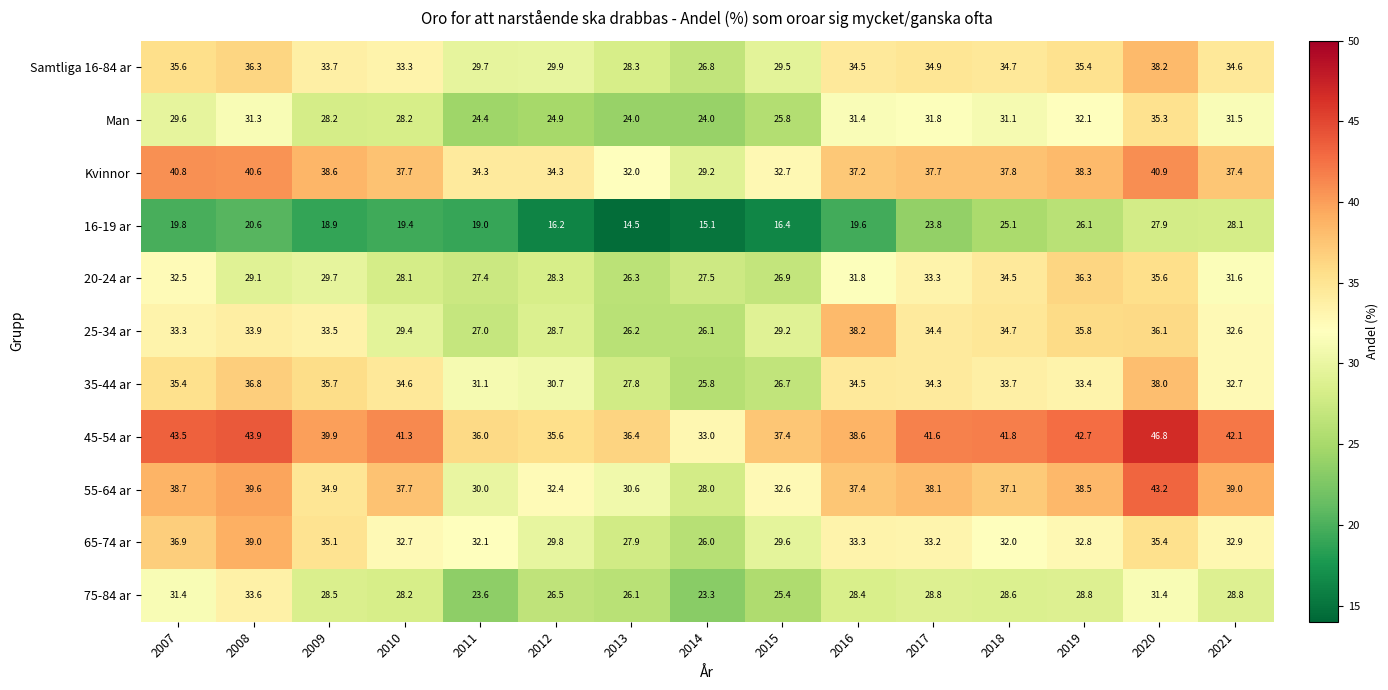

Which series has the largest range (max minus min)?

55-64 ar